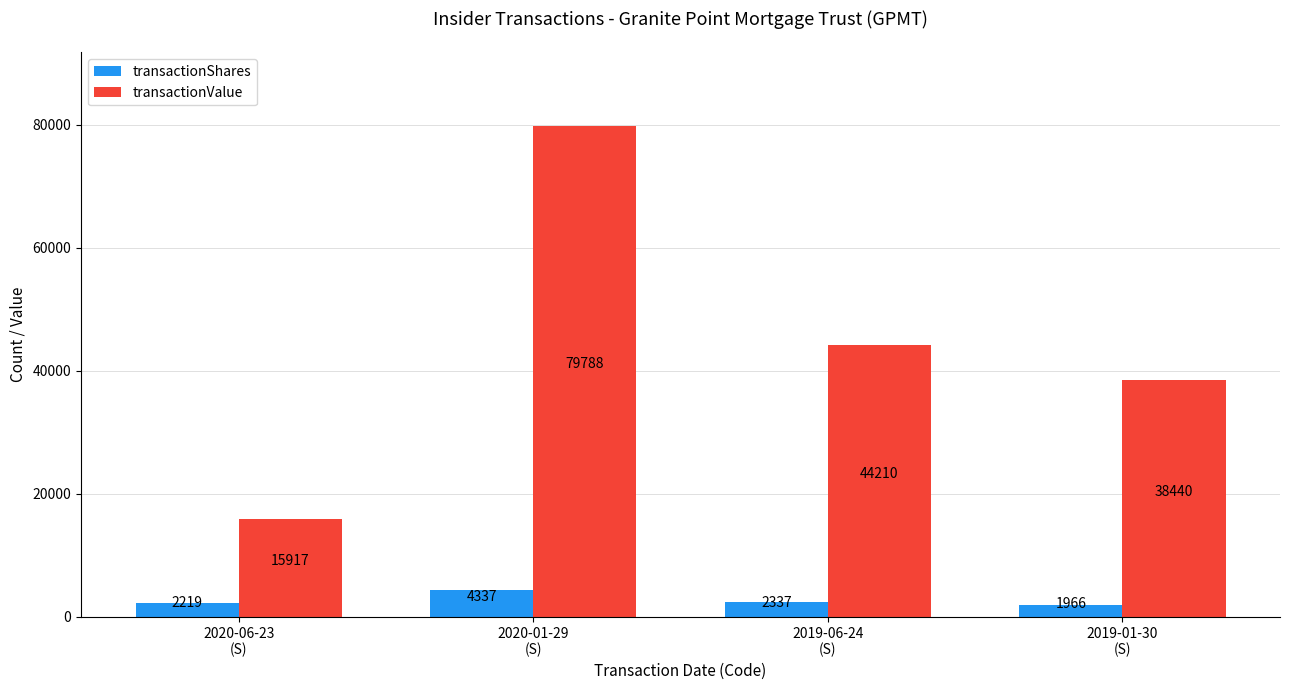

What are all the series names shown in the legend?

transactionShares, transactionValue